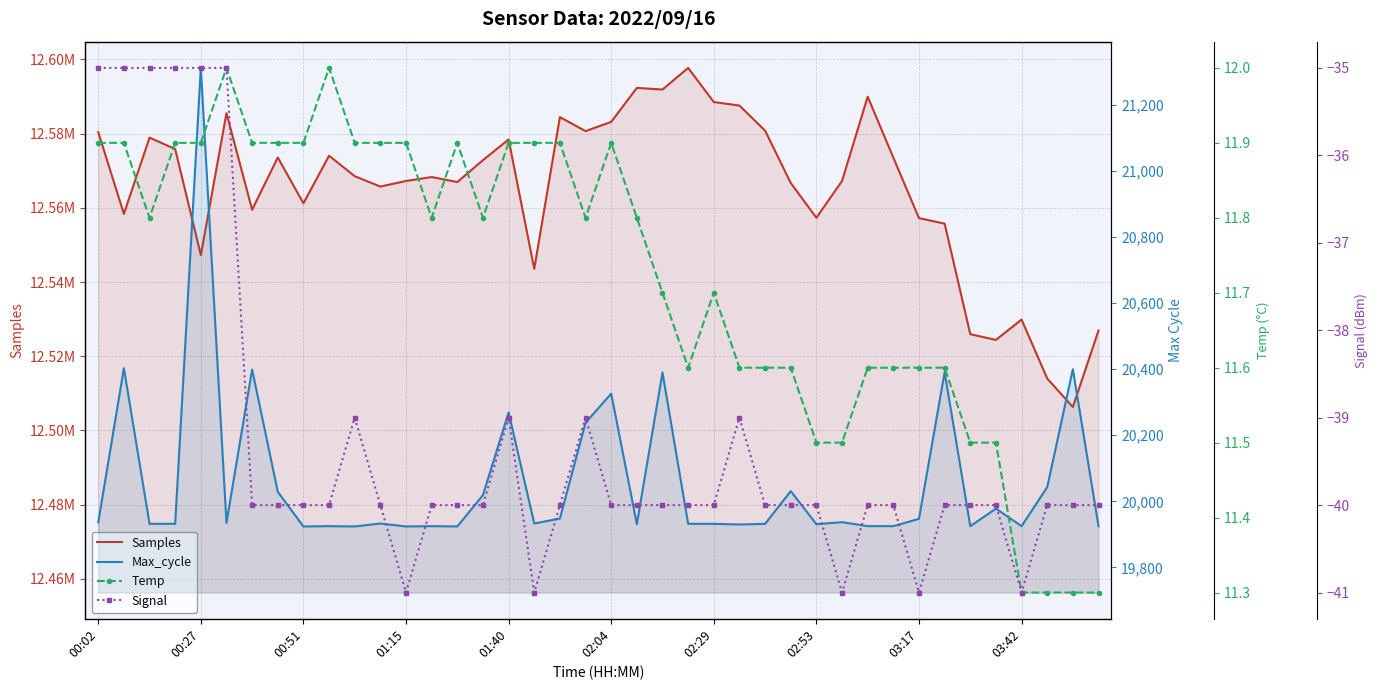

Is the value of Max_cycle at 36 greater than the value of Signal at 18?

Yes